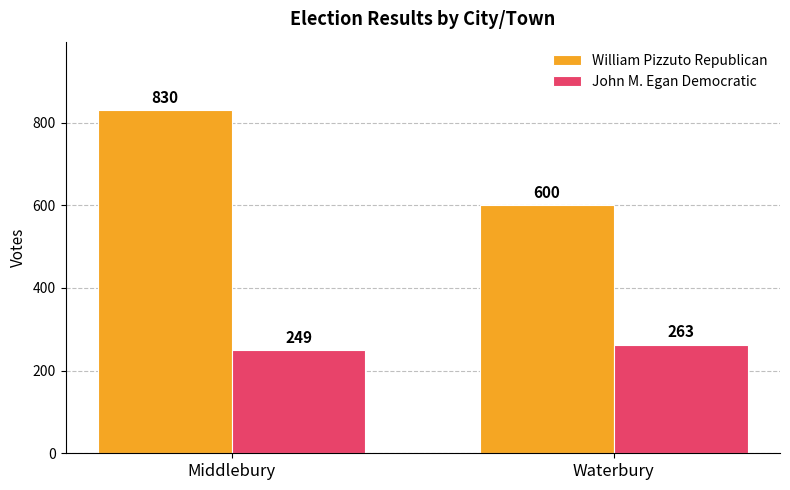

Which series has the largest total across all categories?

William Pizzuto Republican